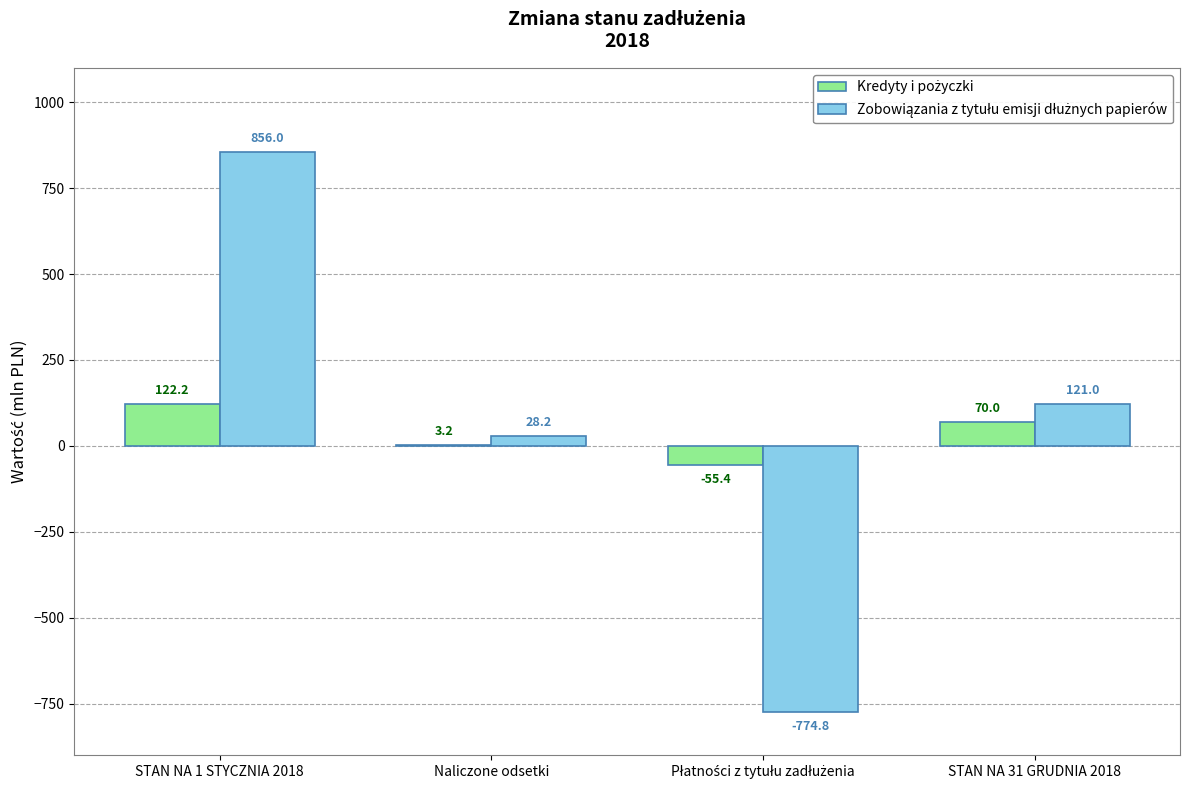

What is the maximum value shown in the chart?

856.0